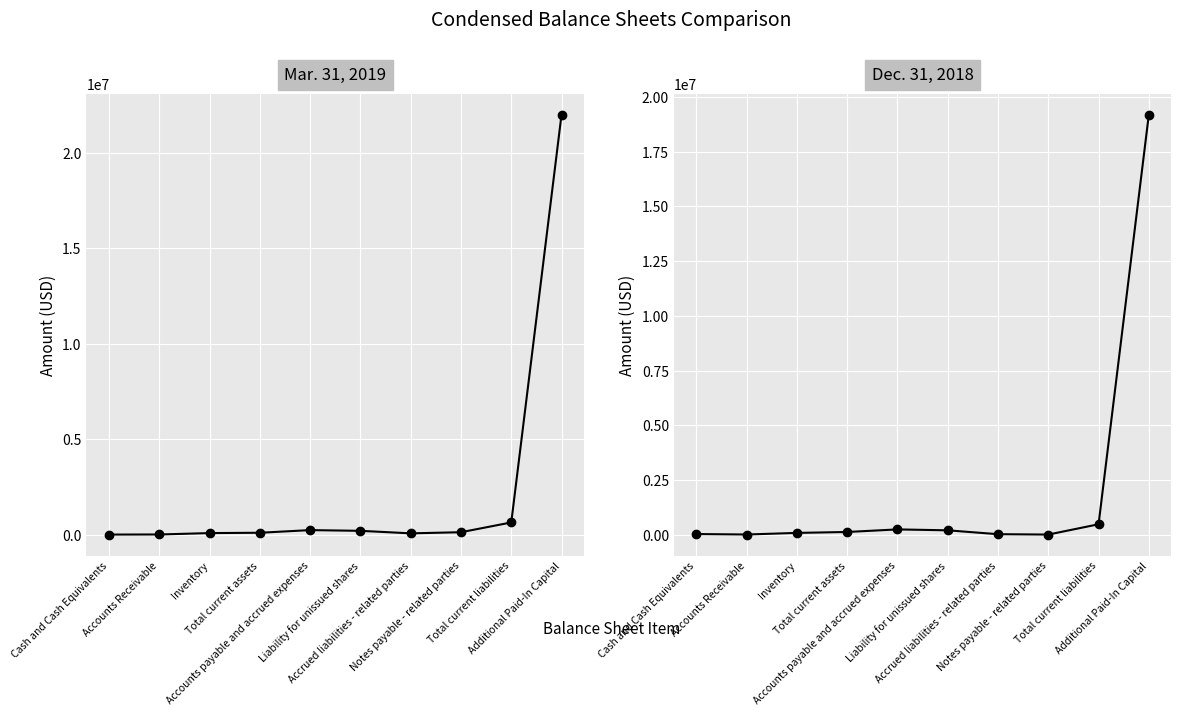

Where is Dec. 31, 2018 nearest to the value 9603232?

Total current liabilities